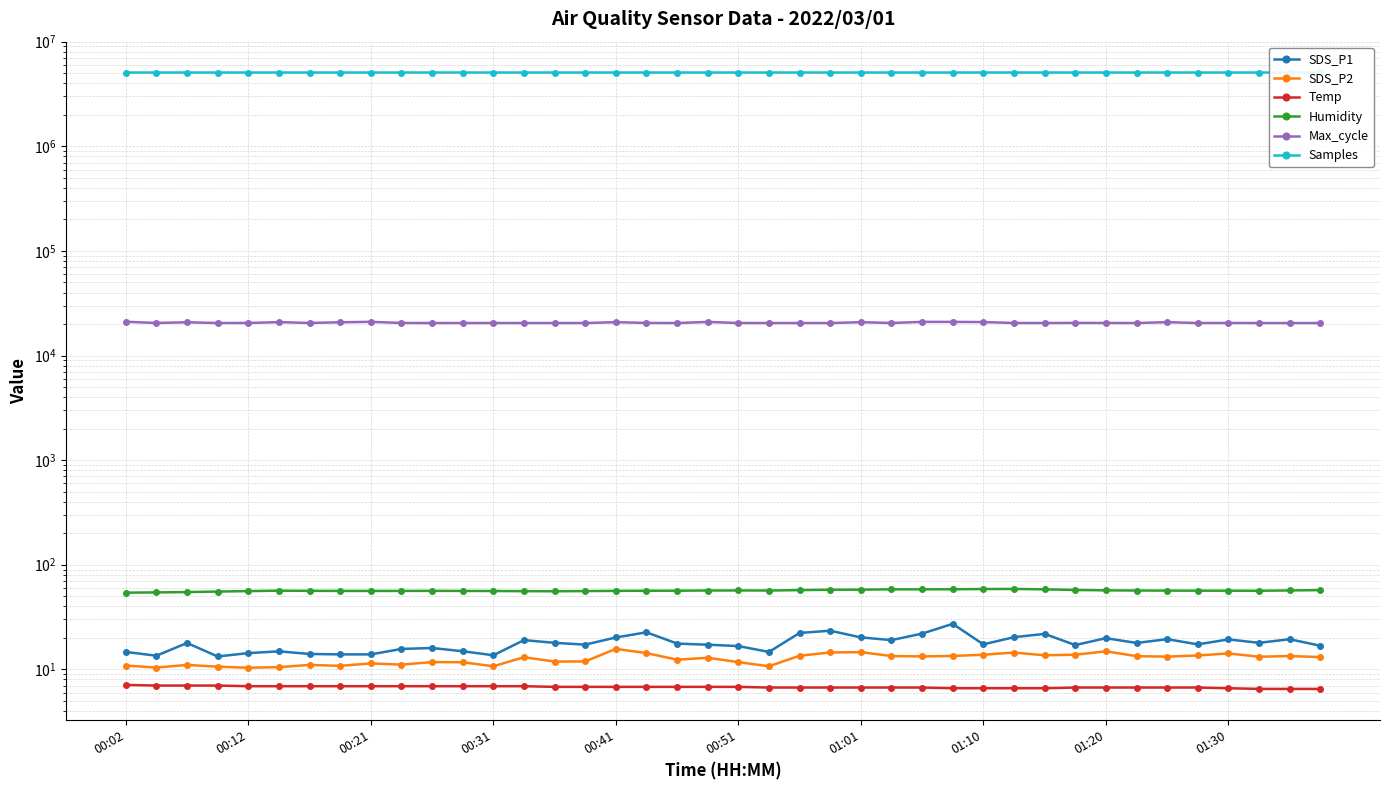

True or false: Humidity and SDS_P2 intersect in this chart.

False